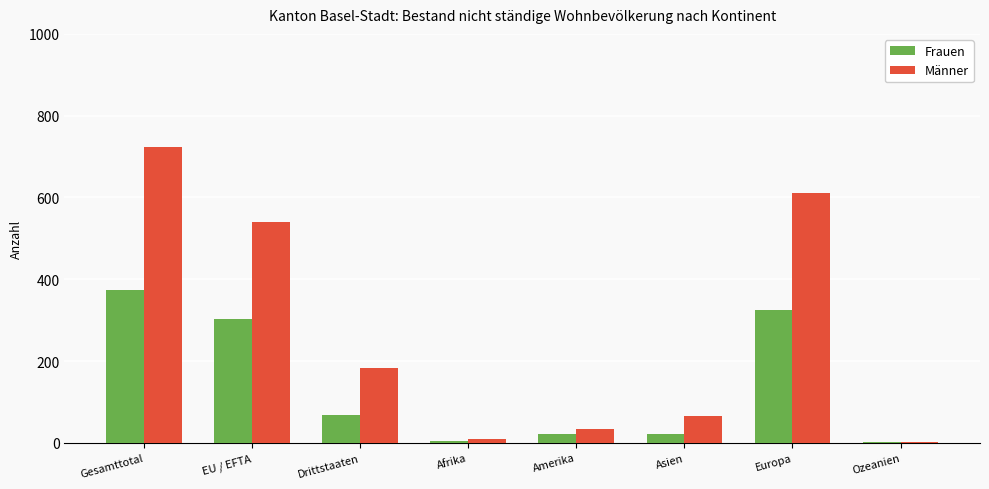

True or false: Männer has a value of 318 at Gesamttotal.

False